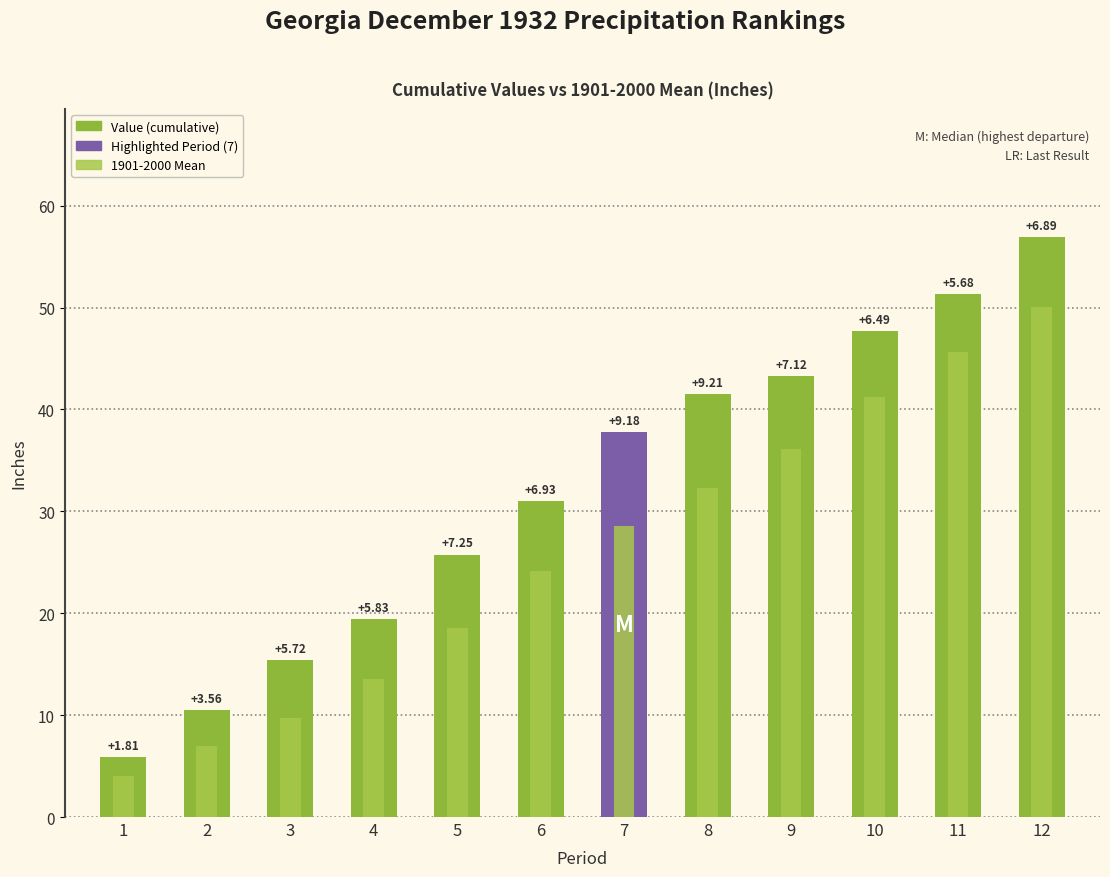

What value does the Value series have at 9?

43.2